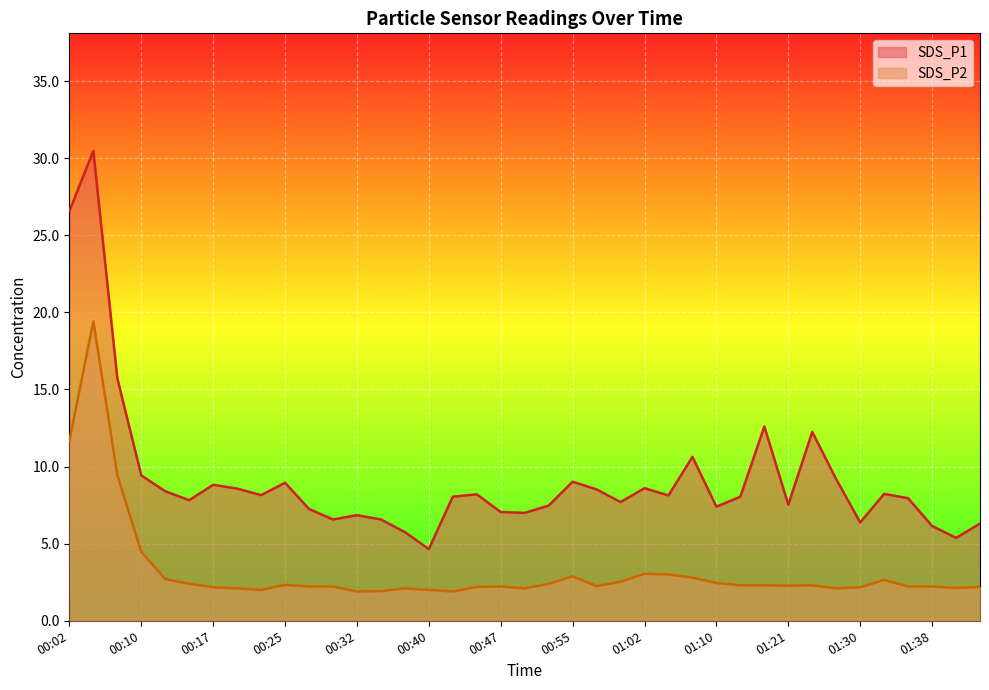

True or false: SDS_P1 and SDS_P2 intersect in this chart.

False